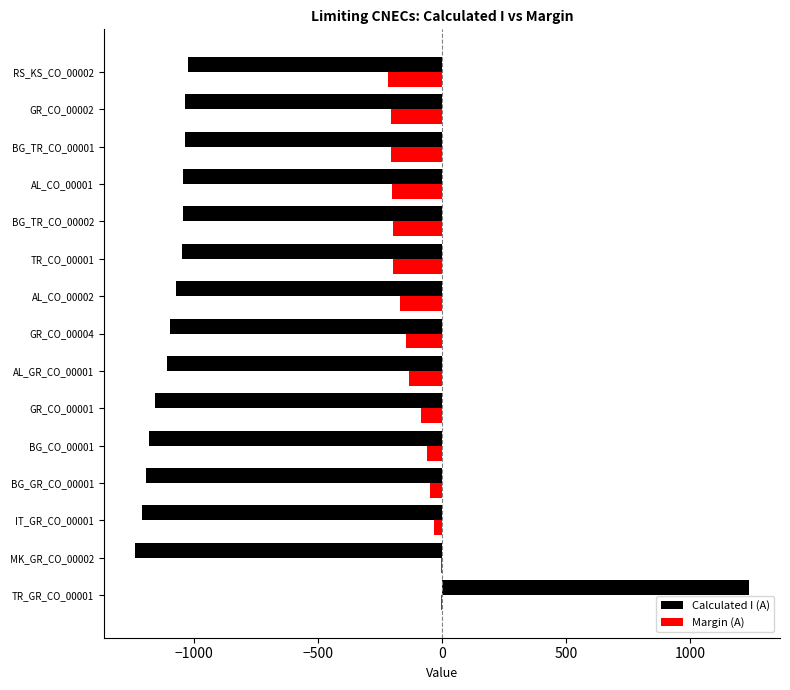

The value of Calculated I (A) at BG_TR_CO_00001 is -1035. True or false?

True